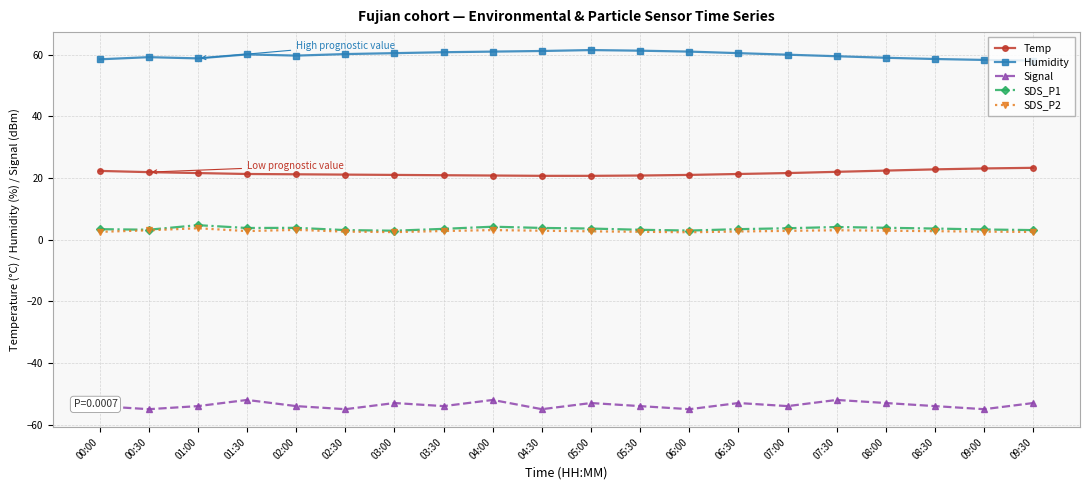

Is the value of SDS_P2 at 09:00 greater than the value of Temp at 00:00?

No